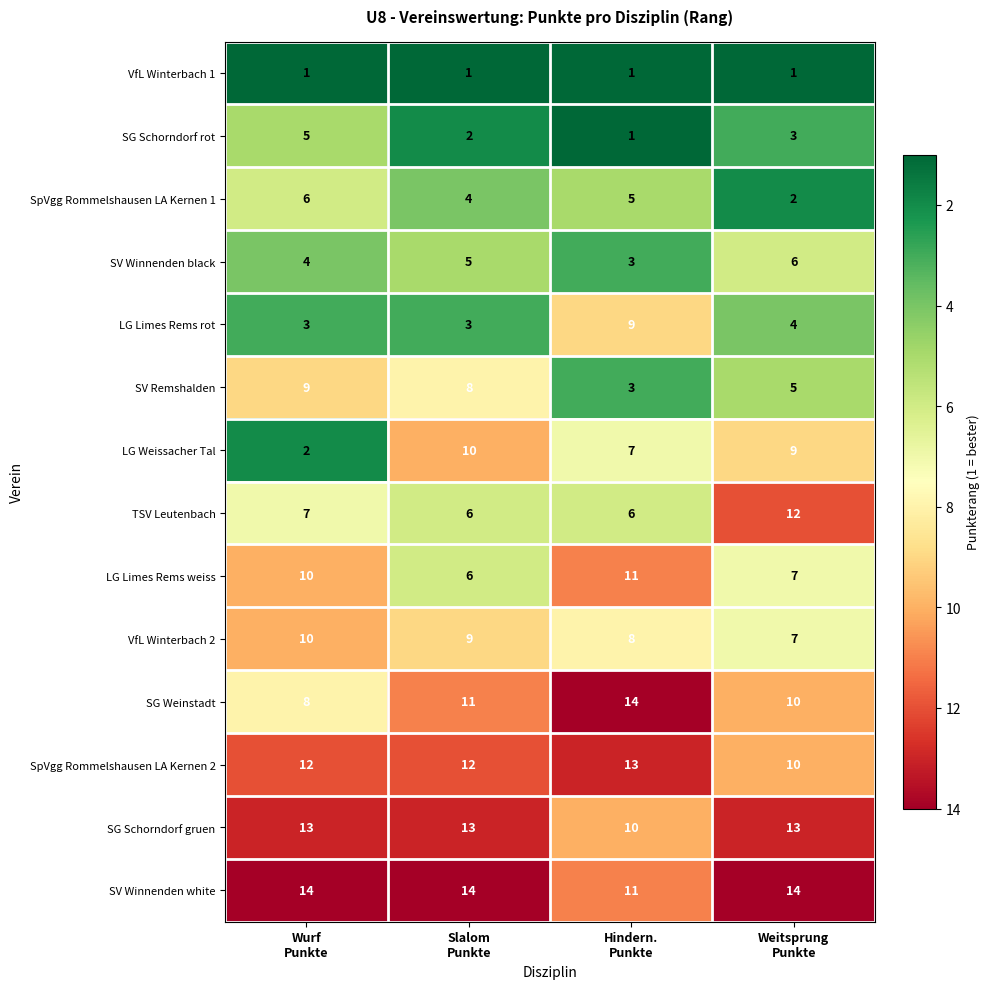

Which series has the largest range (max minus min)?

LG Weissacher Tal